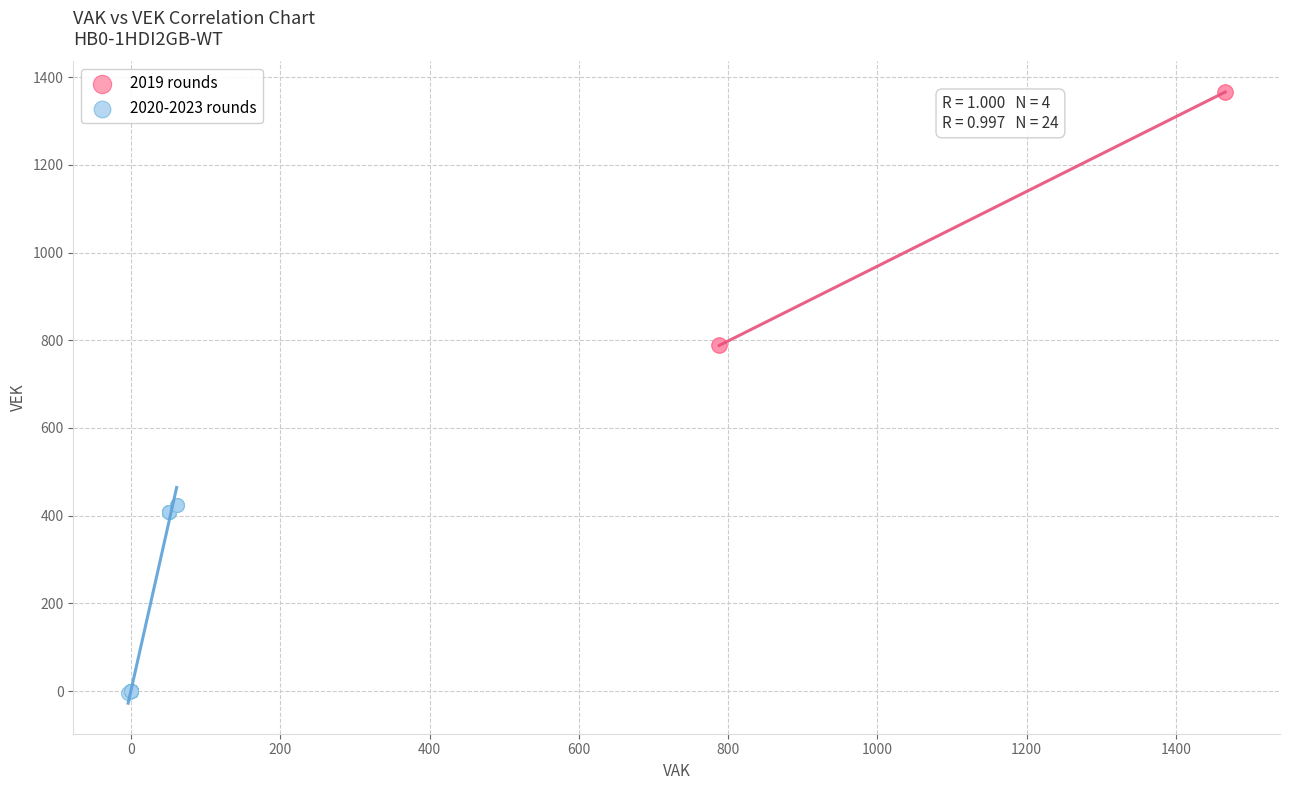

Which series reaches the minimum Y coordinate?

2020-2023 rounds